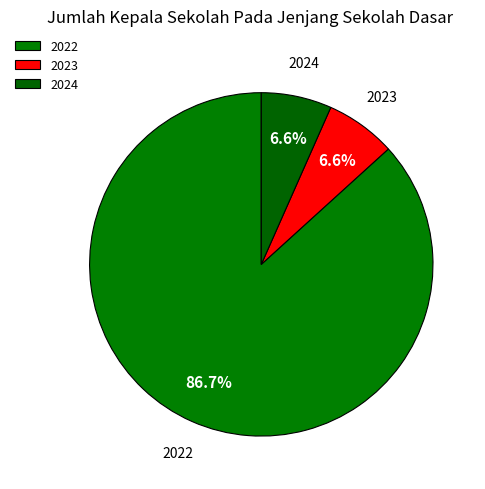

Between 2024 and 2022, which is larger?

2022